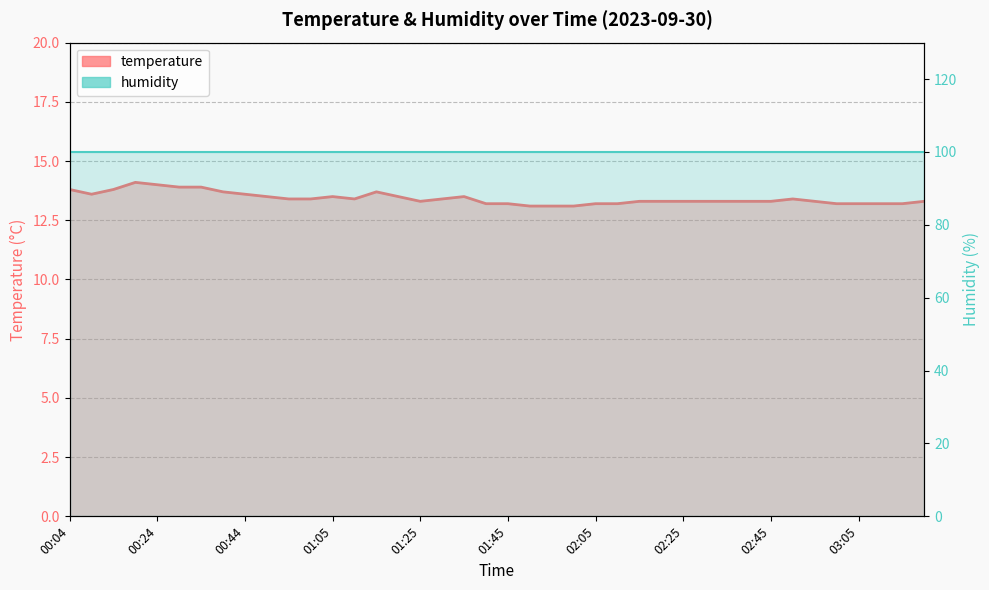

True or false: humidity has more than 0 points higher than both neighbors.

False